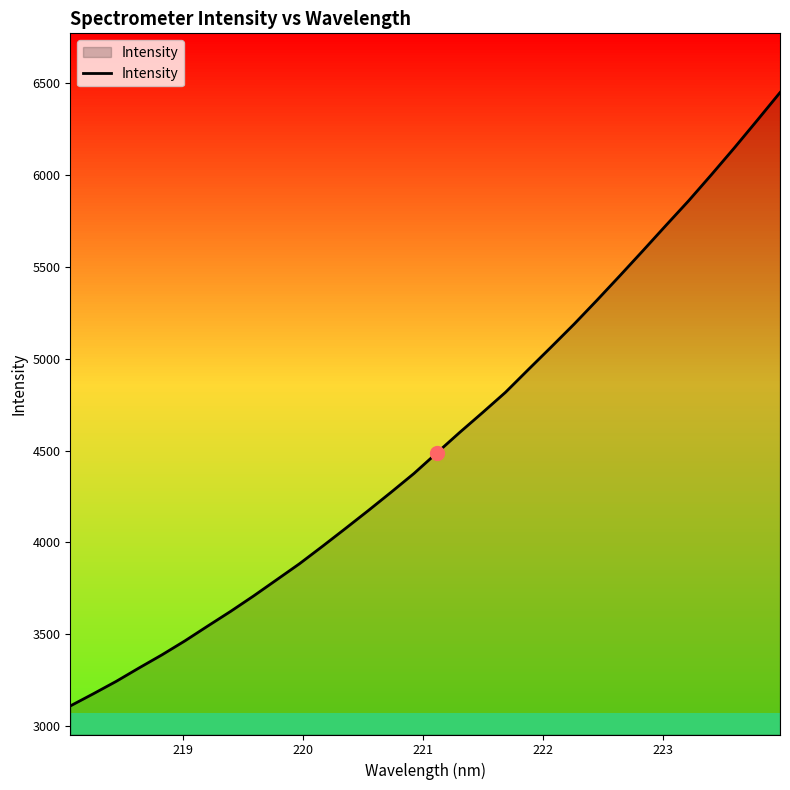

How many values are below 4487?

16